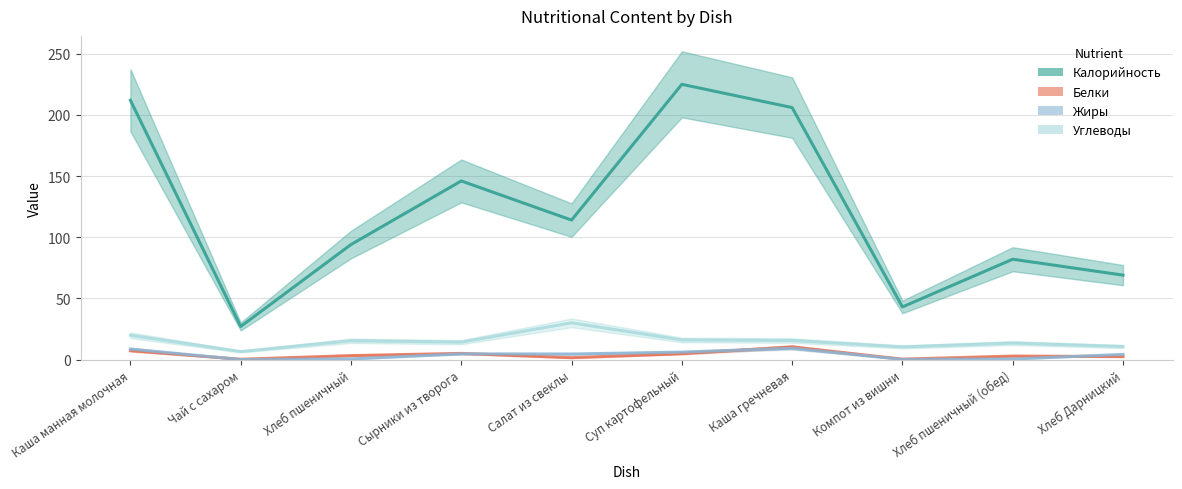

The Жиры series shows 0.0 at Чай с сахаром. True or false?

True